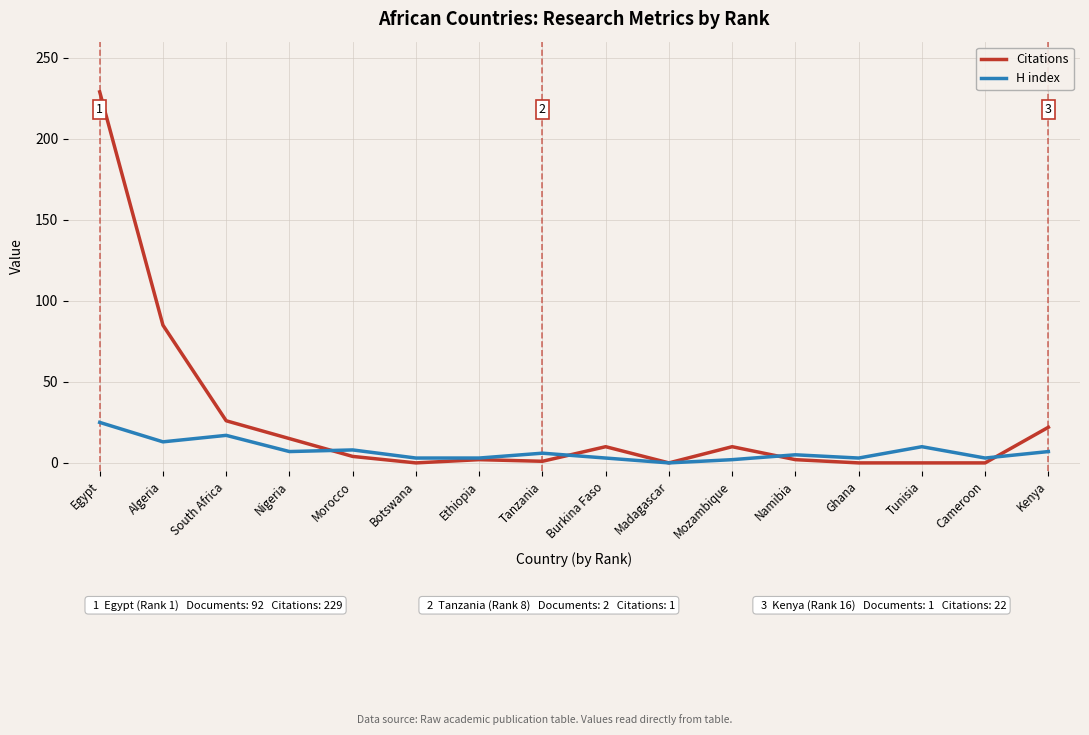

The value of Citations at Botswana is 109. True or false?

False